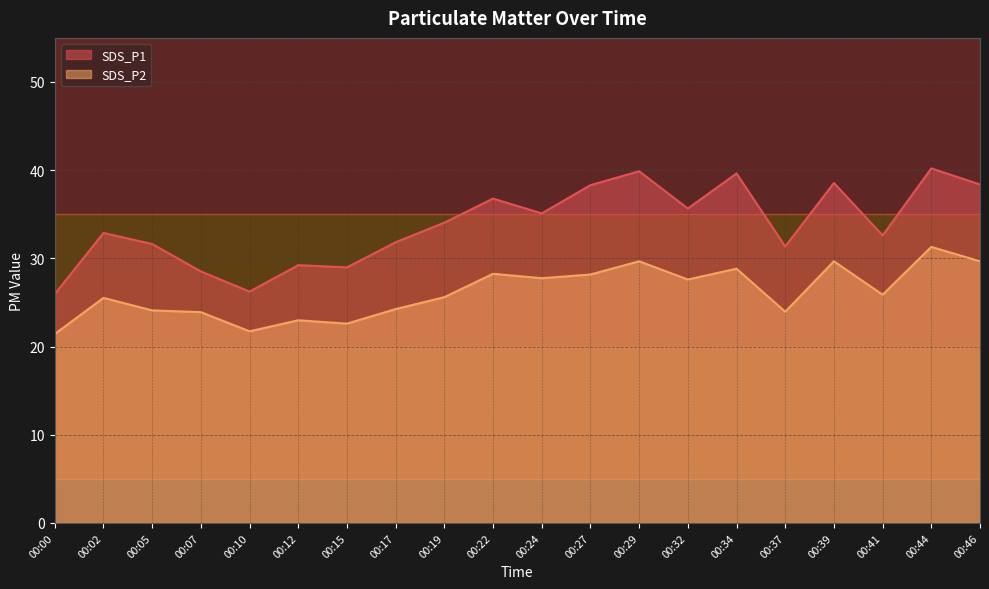

Between 00:37 and 00:19, which is larger?

00:19